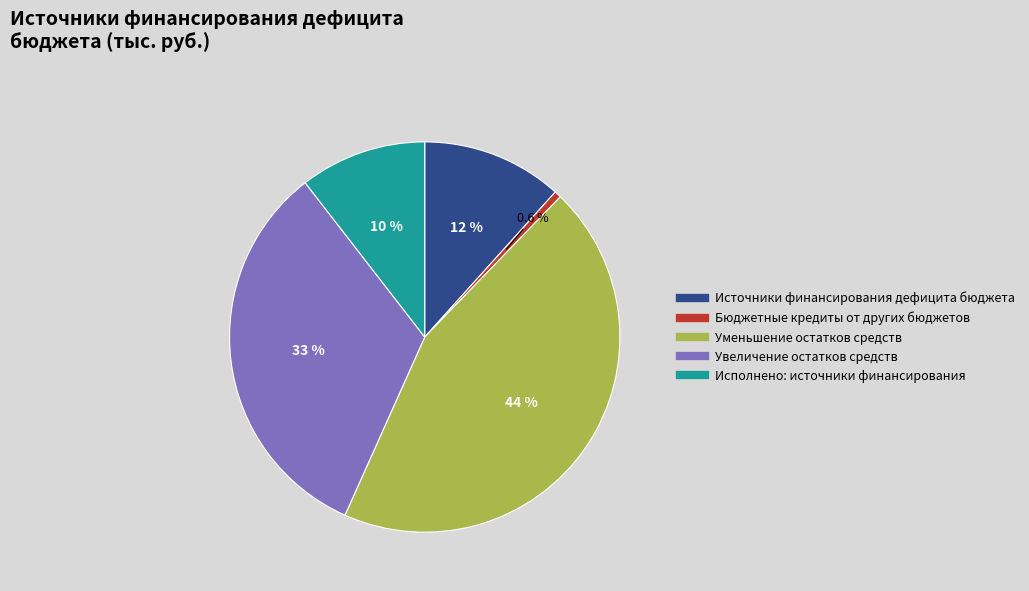

Does any single category account for the majority?

No